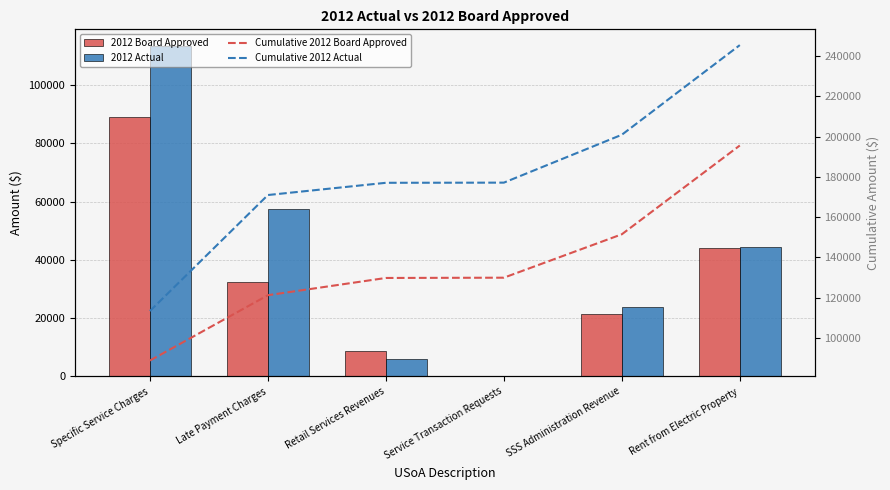

At which label does 2012 Actual reach its peak?

Specific Service Charges